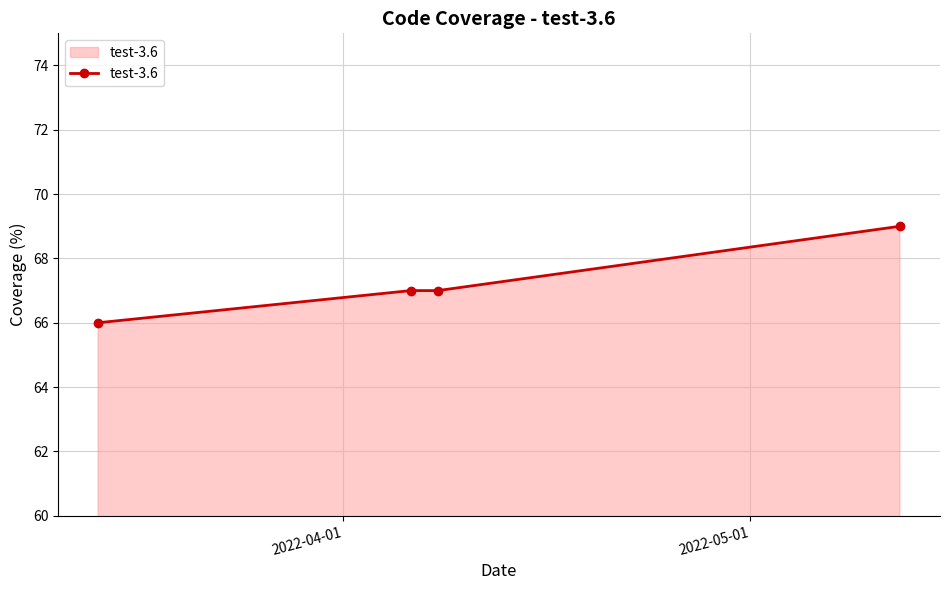

What is the sum of all values?

269